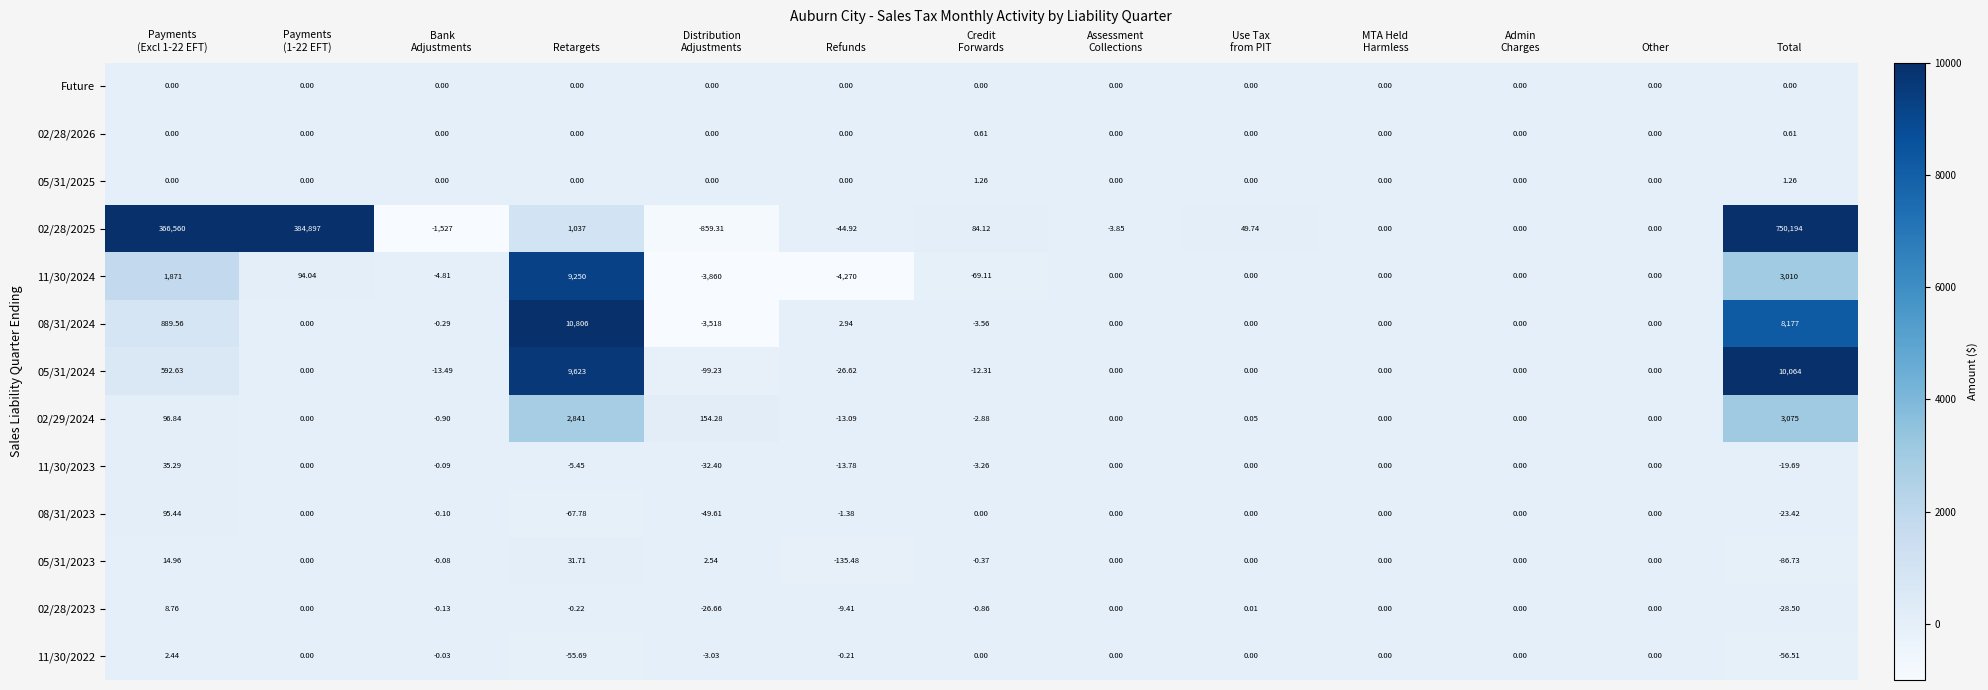

At which category is the sum across all series the highest?

Total